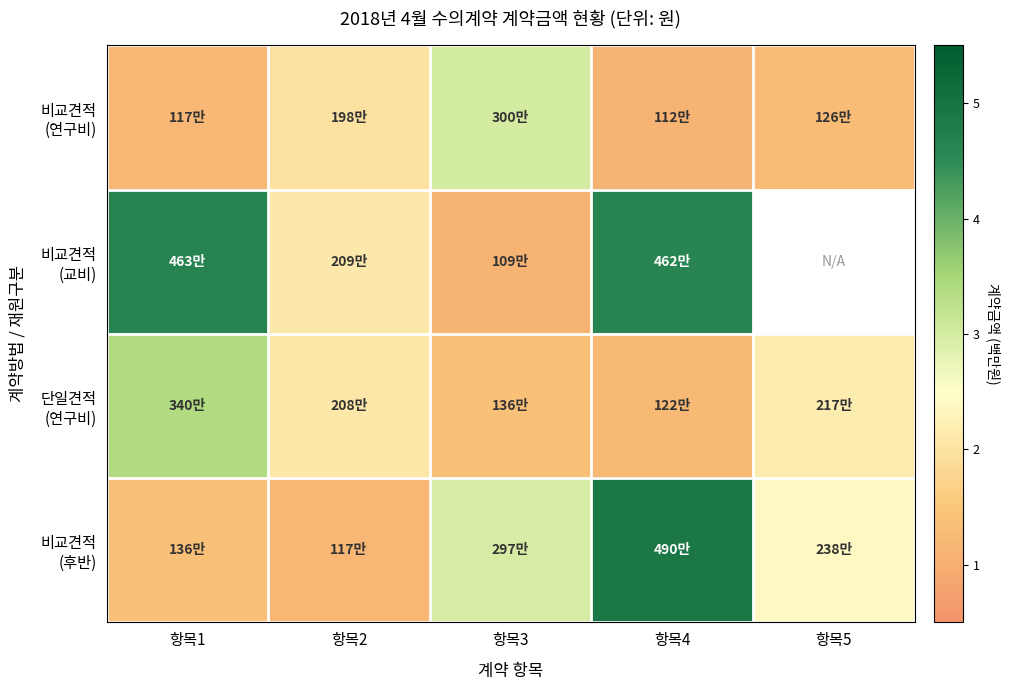

What is the difference between the highest and lowest values at 항목4?

3.8